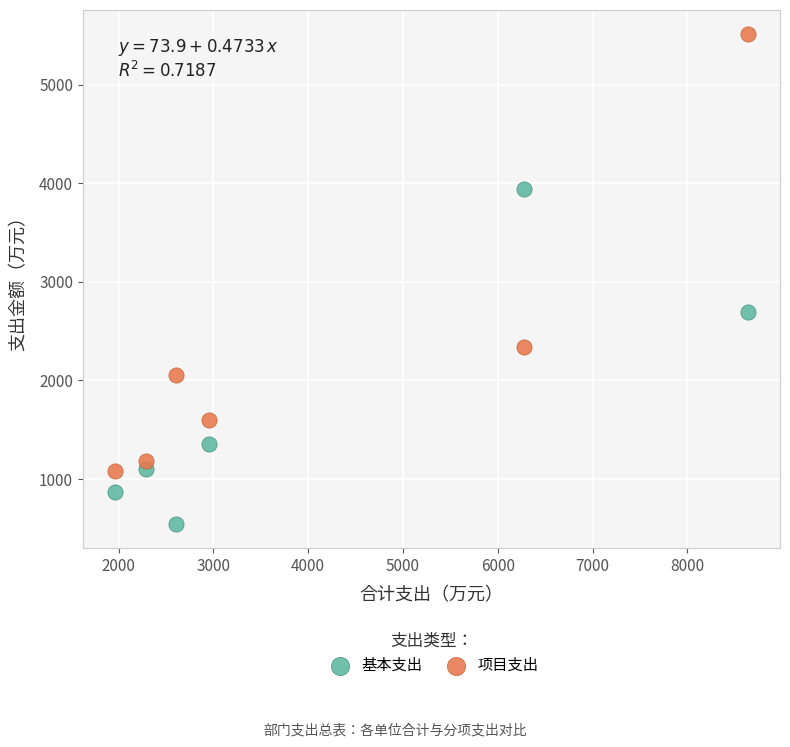

In the 基本支出 series, what Y value is closest to 2242?

2698.3